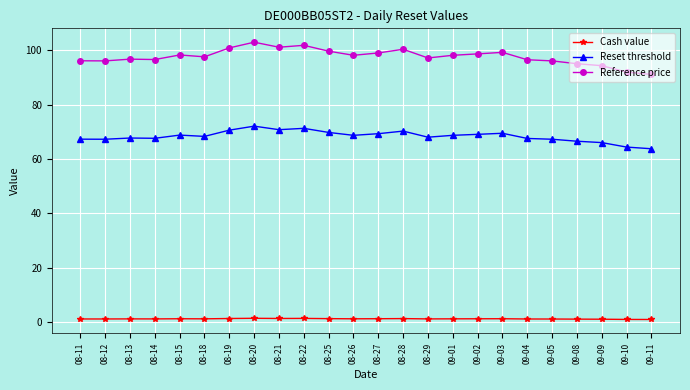

How many series are shown in this chart?

3